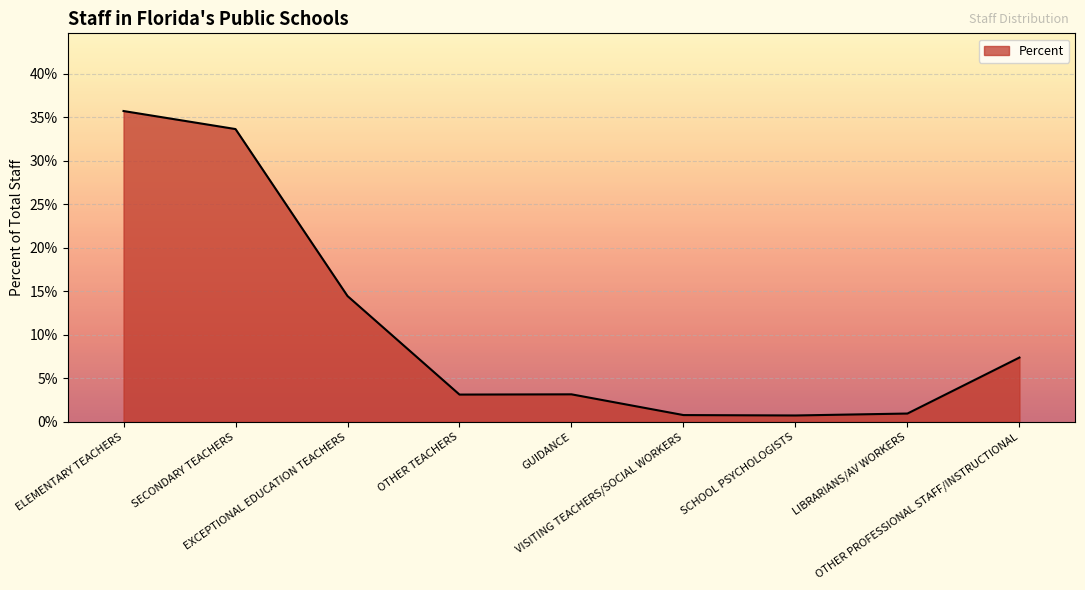

Which category has the highest value across all series?

ELEMENTARY TEACHERS